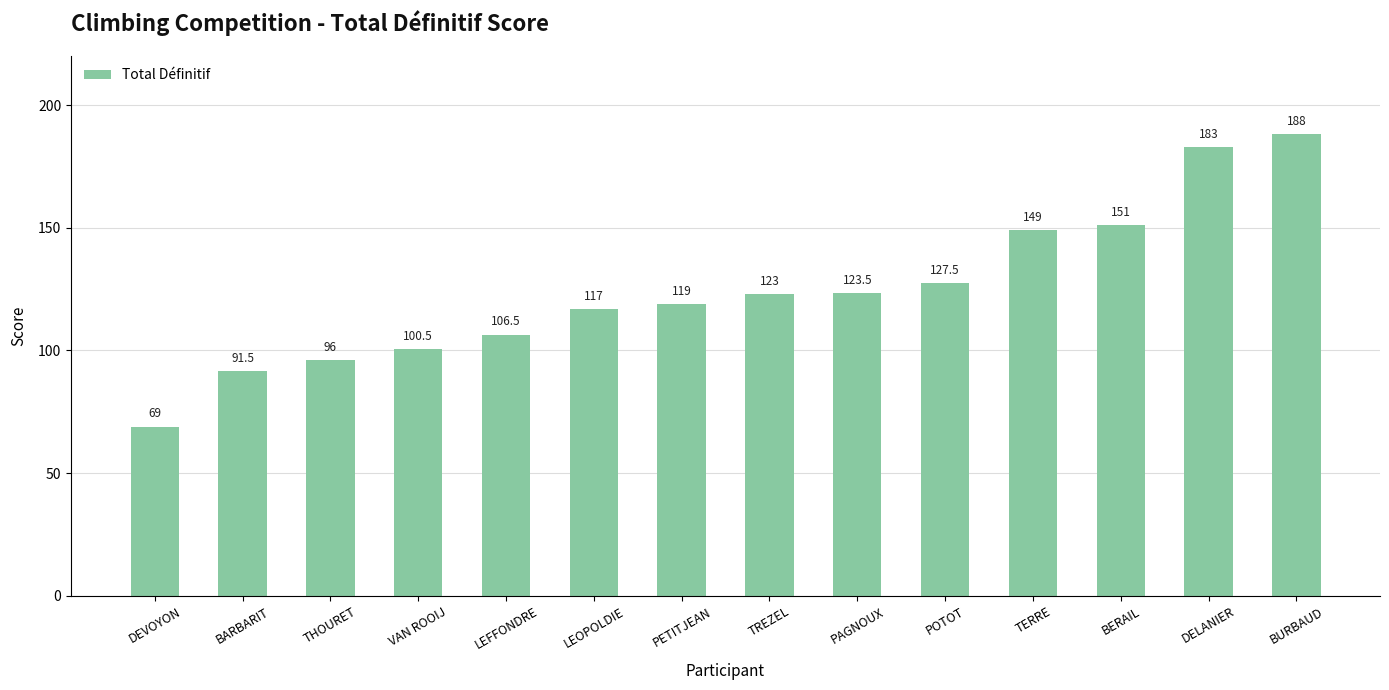

What position from the left is BERAIL?

12